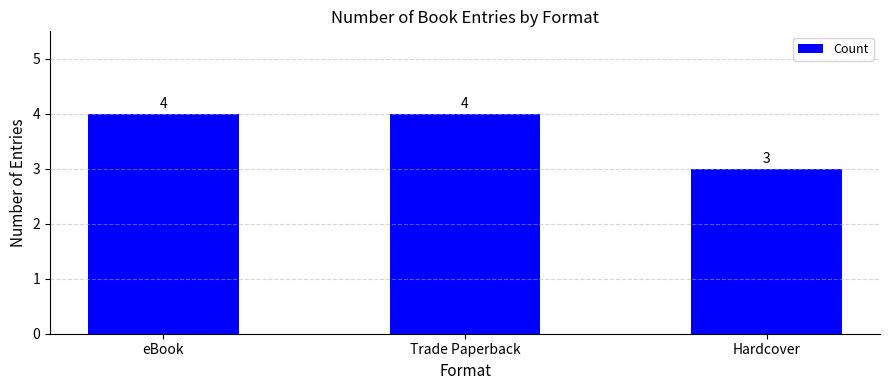

Reading left to right, what are all the values shown in this chart?

4	4	3